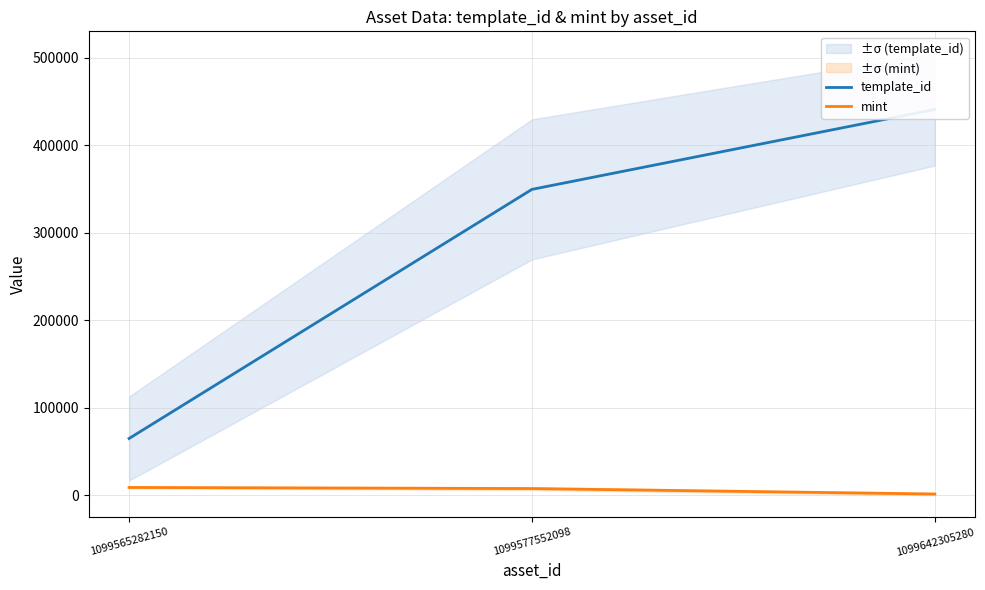

At how many categories does at least one series exceed 422470?

1